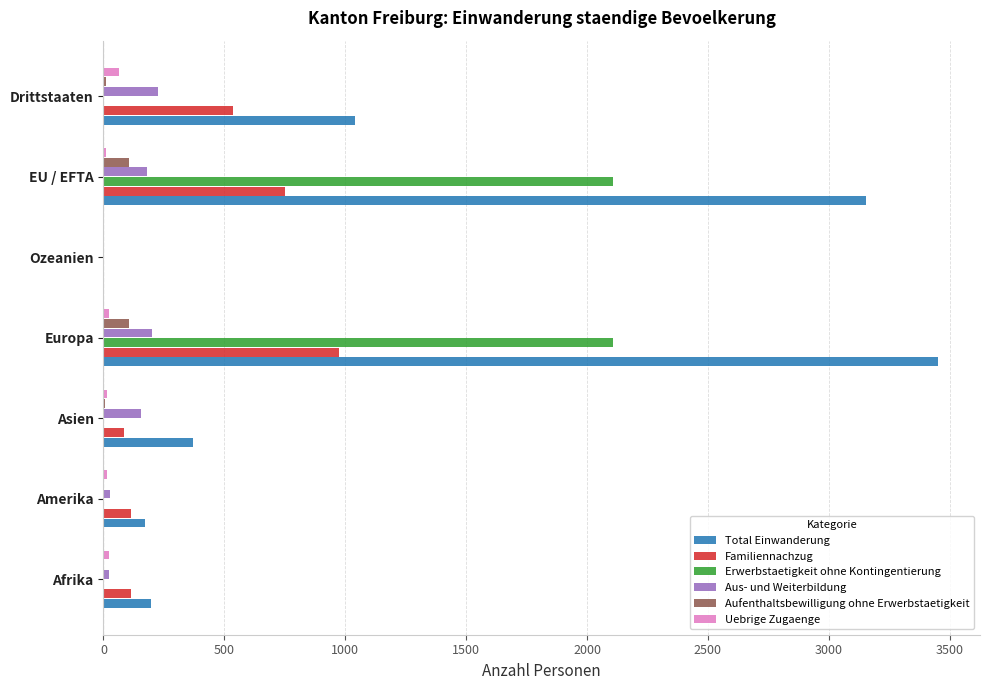

Which label corresponds to the largest value in the chart?

Europa